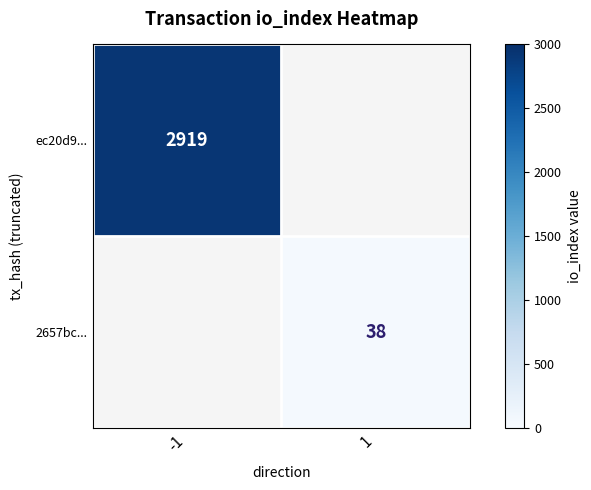

At how many categories does at least one series exceed 1605?

1